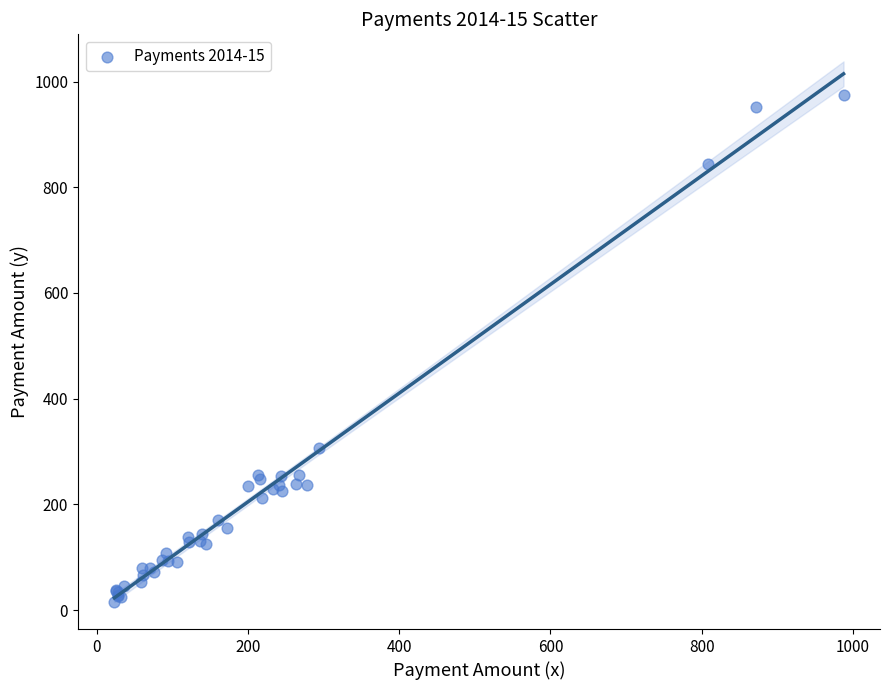

What Y value in the scatter plot is closest to 494?

307.2